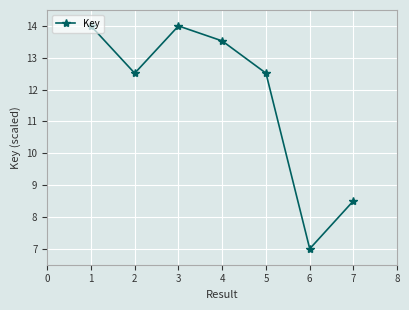

How many lines are shown in the chart?

1